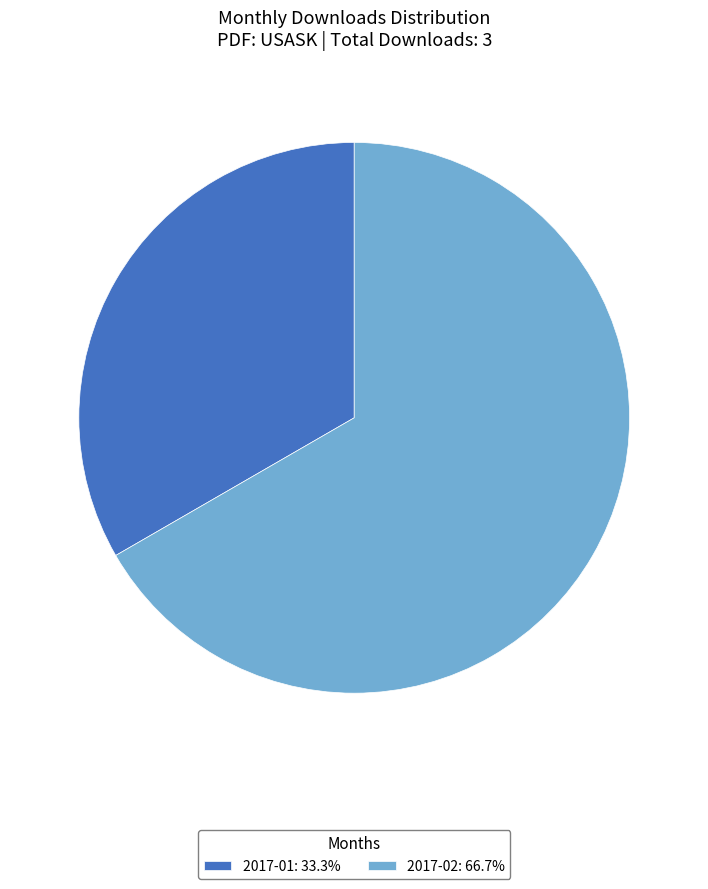

Approximately how many times larger is the value at 2017-02: 66.7% compared to 2017-01: 33.3%?

2.0